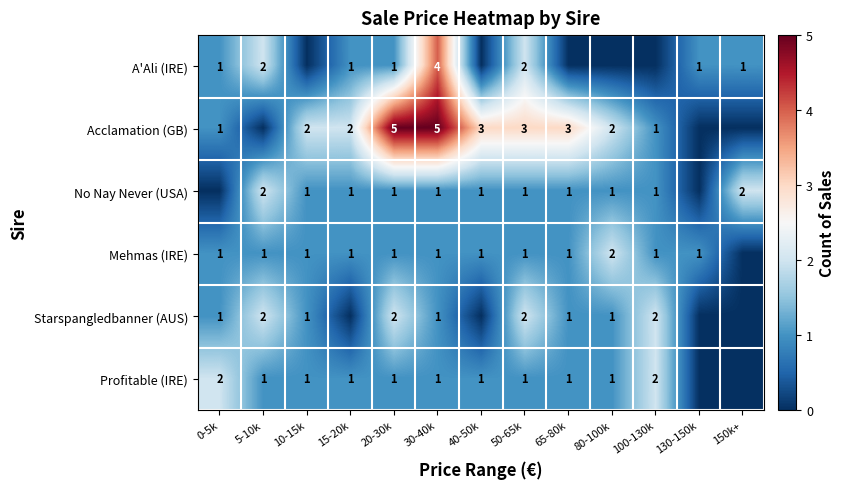

Between 80-100k and 100-130k, which series saw the biggest shift?

Acclamation (GB)